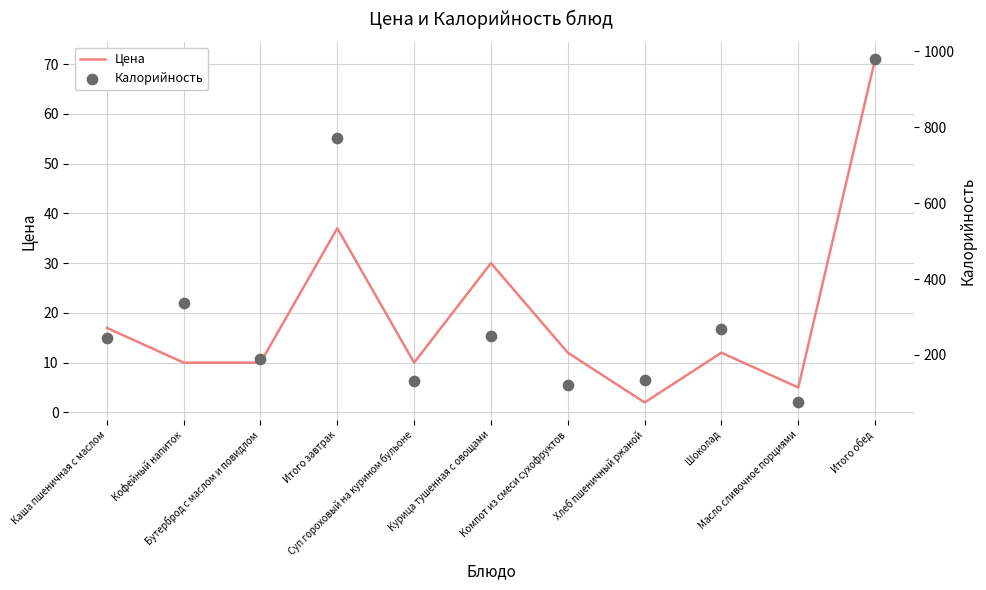

What are all the series names shown in the legend?

Цена, Калорийность